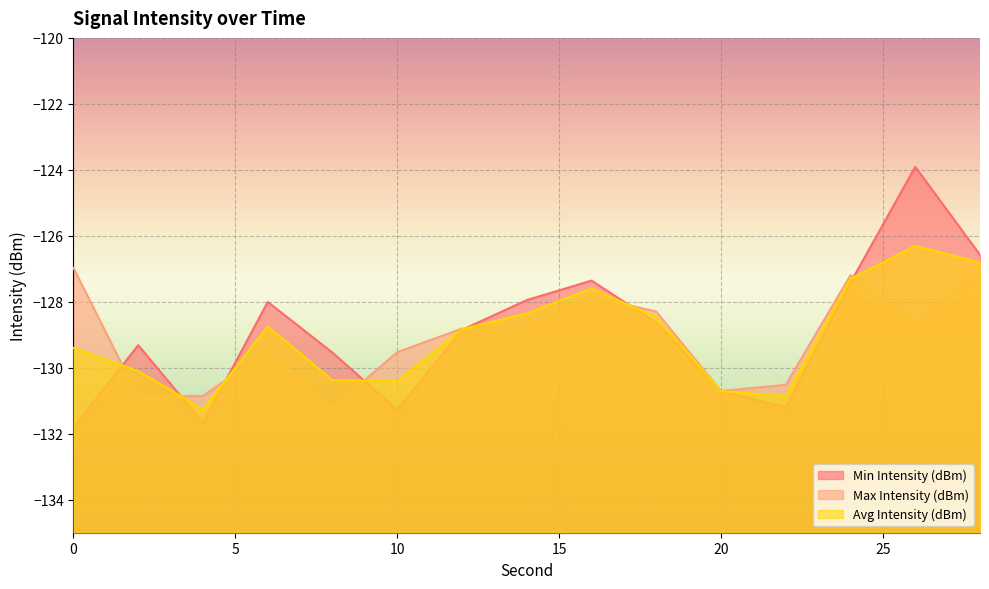

Reading left to right, transcribe all the data shown in this chart.

Min Intensity (dBm): -131.8	-129.3	-131.7	-128.0	-129.5	-131.3	-128.9	-127.9	-127.4	-128.6	-130.7	-131.2	-127.4	-123.9	-126.6
Max Intensity (dBm): -127.0	-130.9	-130.9	-129.5	-131.2	-129.5	-128.8	-128.8	-127.8	-128.3	-130.7	-130.5	-127.2	-128.7	-127.0
Avg Intensity (dBm): -129.4	-130.1	-131.3	-128.7	-130.4	-130.4	-128.8	-128.4	-127.6	-128.5	-130.7	-130.9	-127.3	-126.3	-126.8